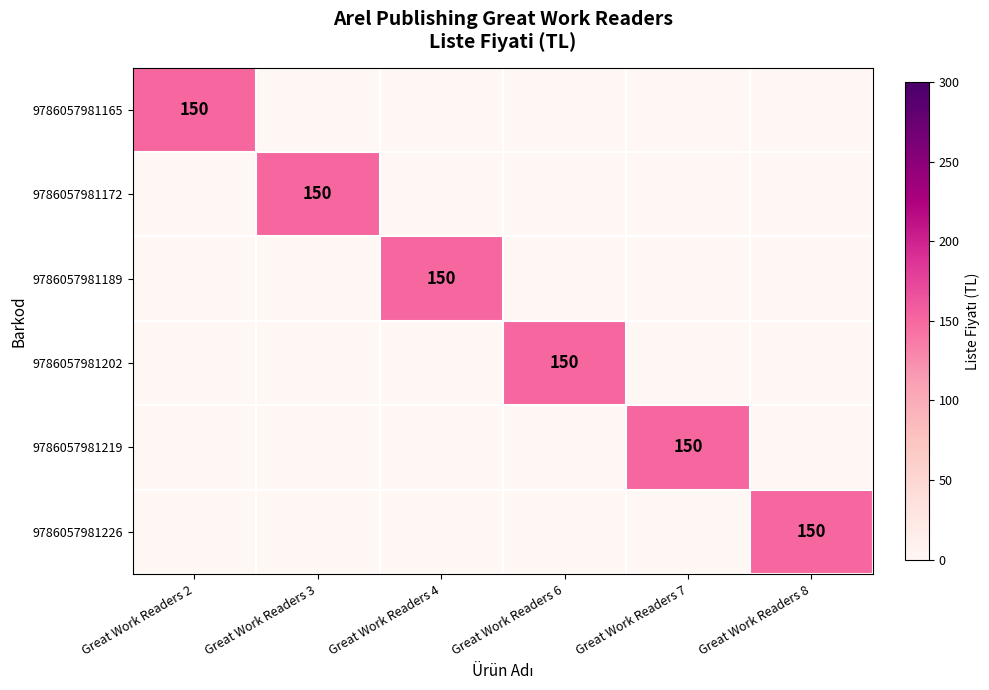

True or false: 9786057981202 has a value of 73 at Great Work Readers 6.

False